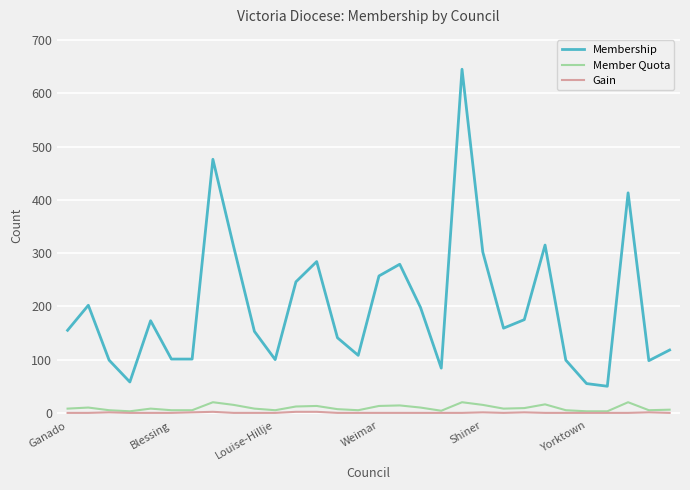

True or false: Membership and Member Quota intersect in this chart.

False